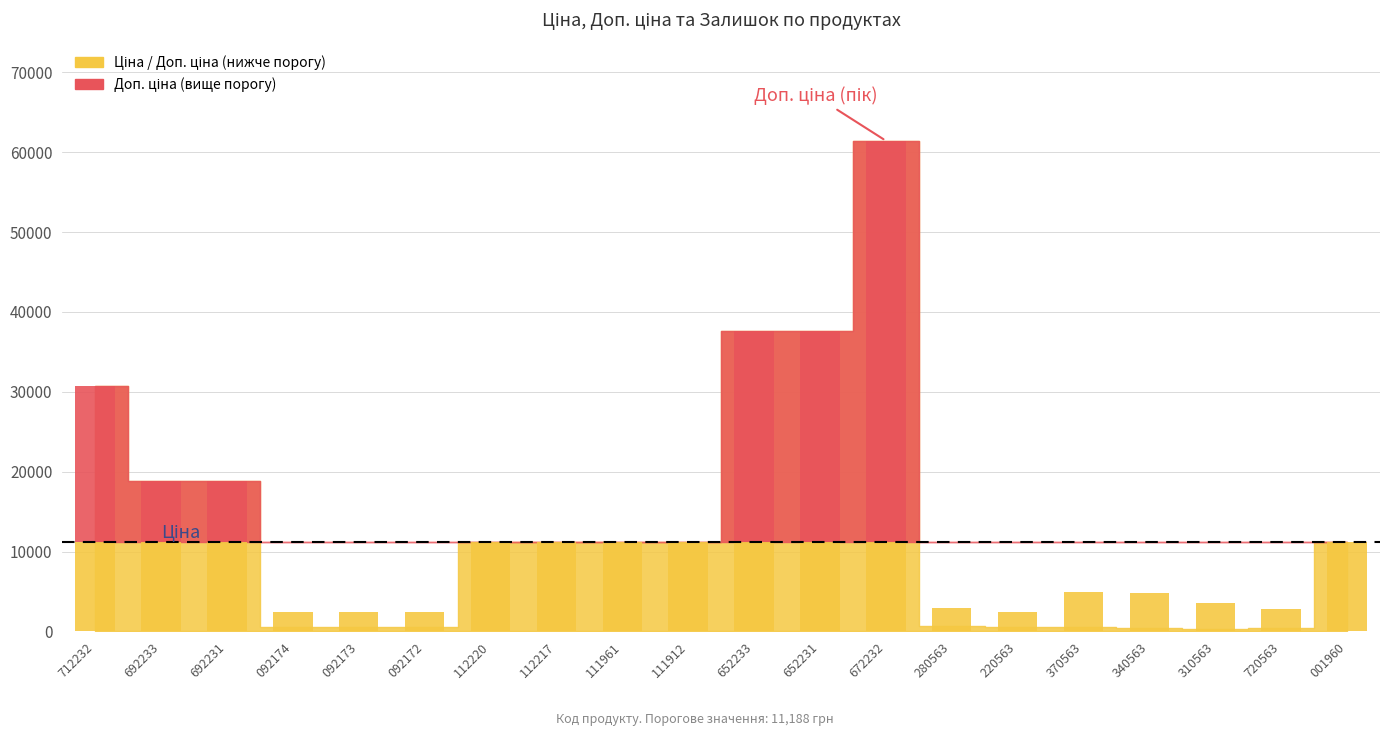

What is the difference between the maximum and second lowest values in the Доп. ціна series?

59019.4